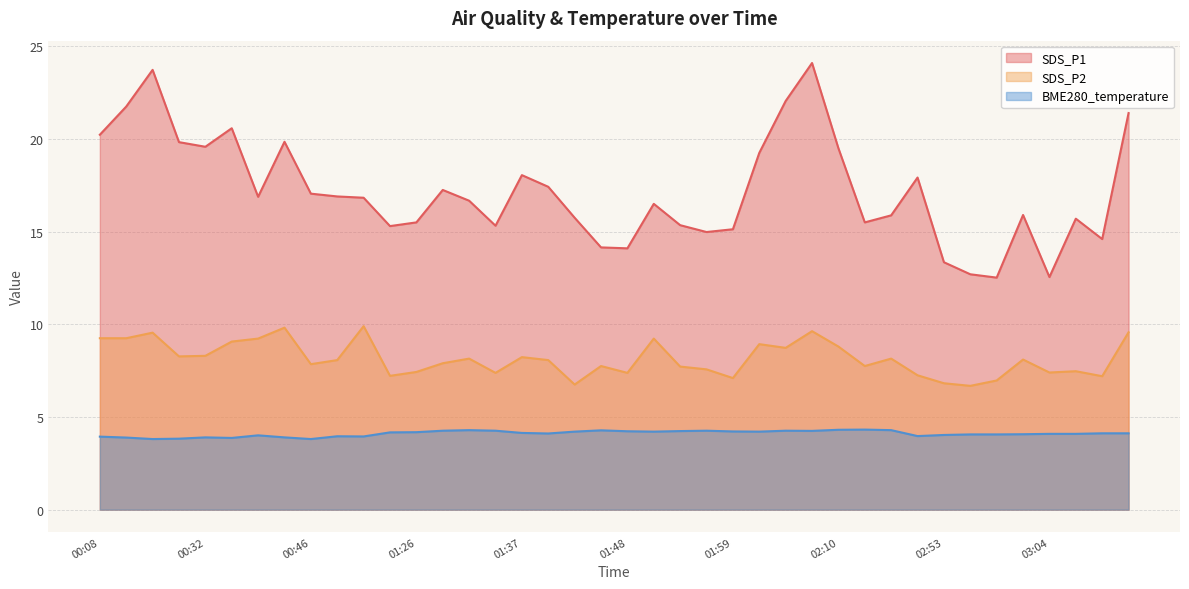

What value does the SDS_P2 series have at 00:32?

8.3